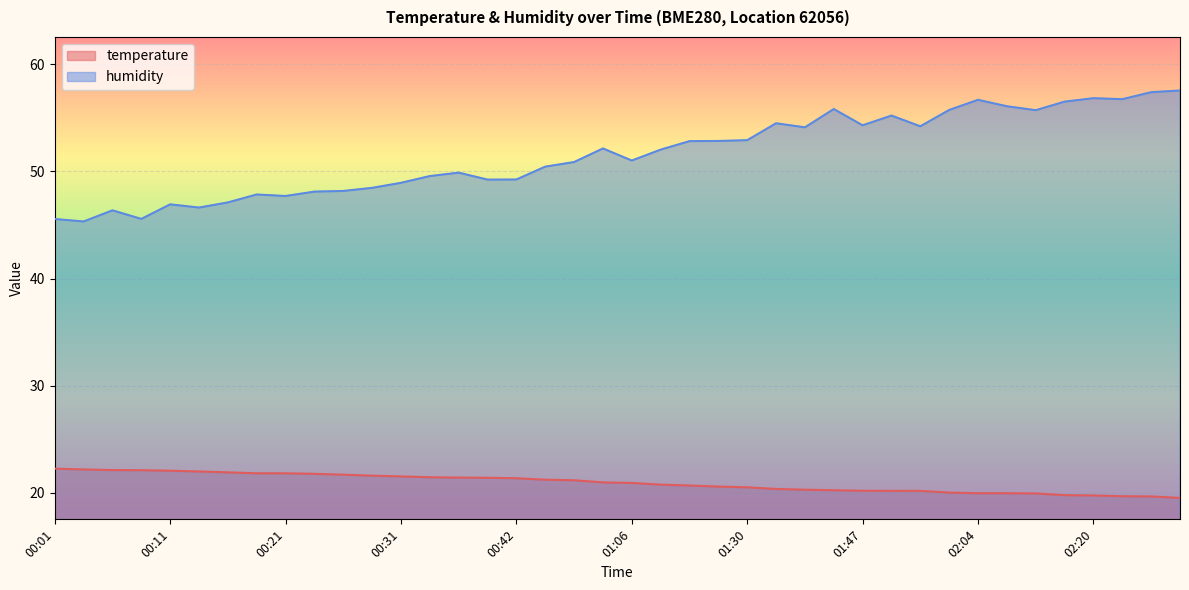

Which category has the highest value in the temperature series?

00:01